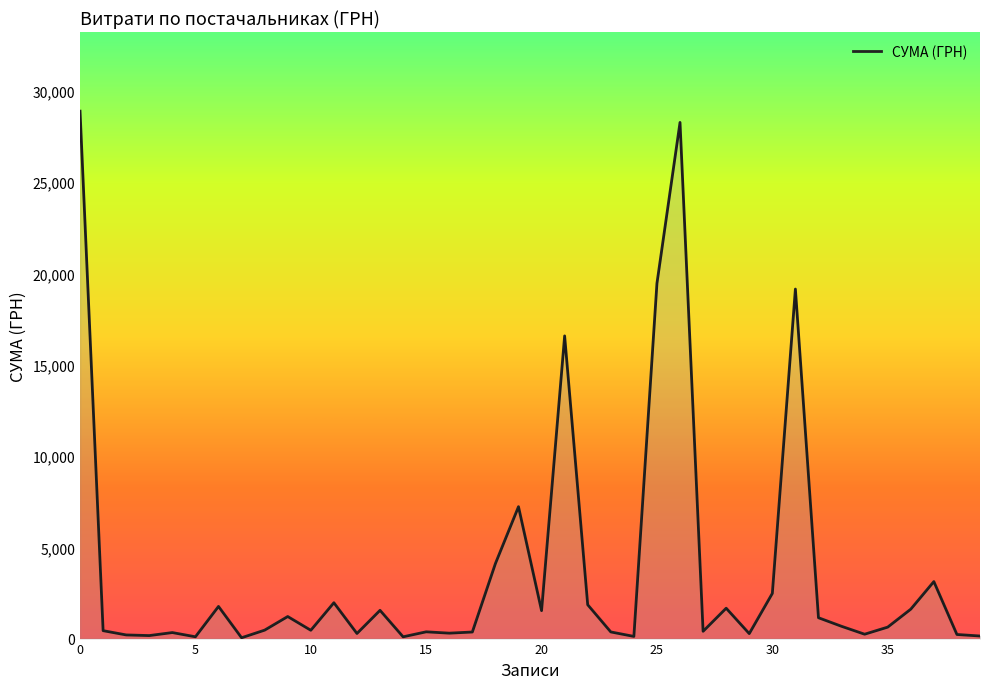

What is the maximum value shown in the chart?

28897.0